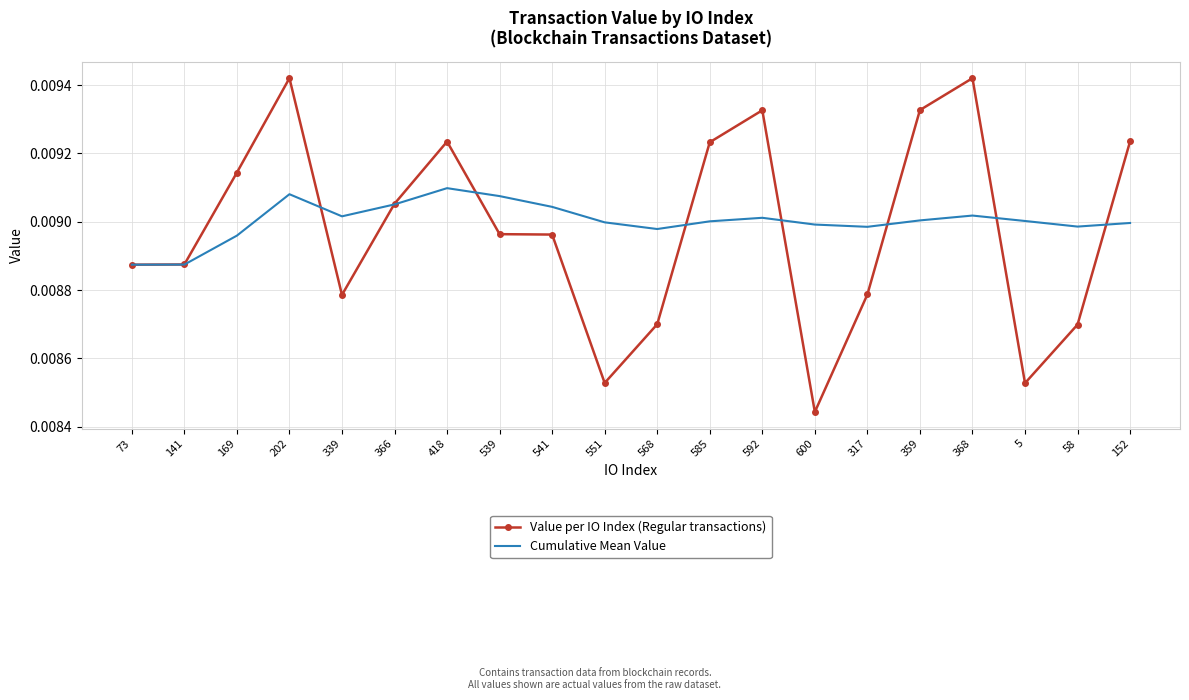

In Value per IO Index (Regular transactions), how many points are lower than both neighbors (excluding endpoints)?

4